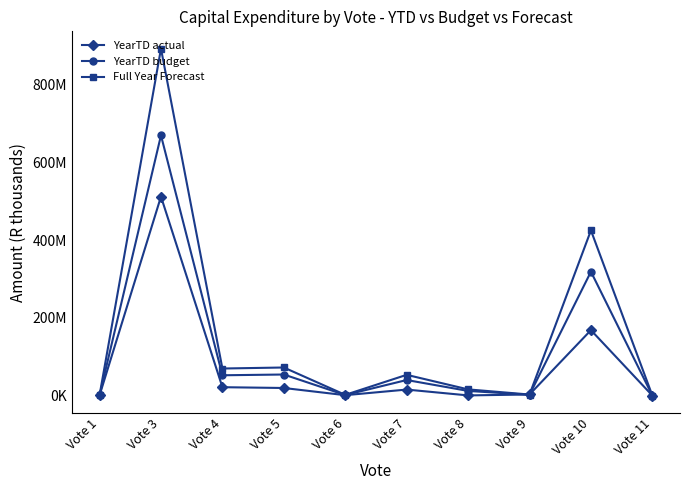

What is the difference between the maximum and minimum values in the YearTD actual series?

511931206.7